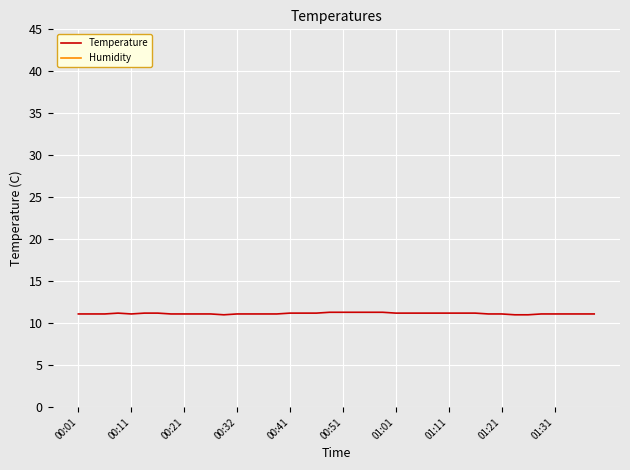

True or false: Temperature and Humidity intersect in this chart.

False